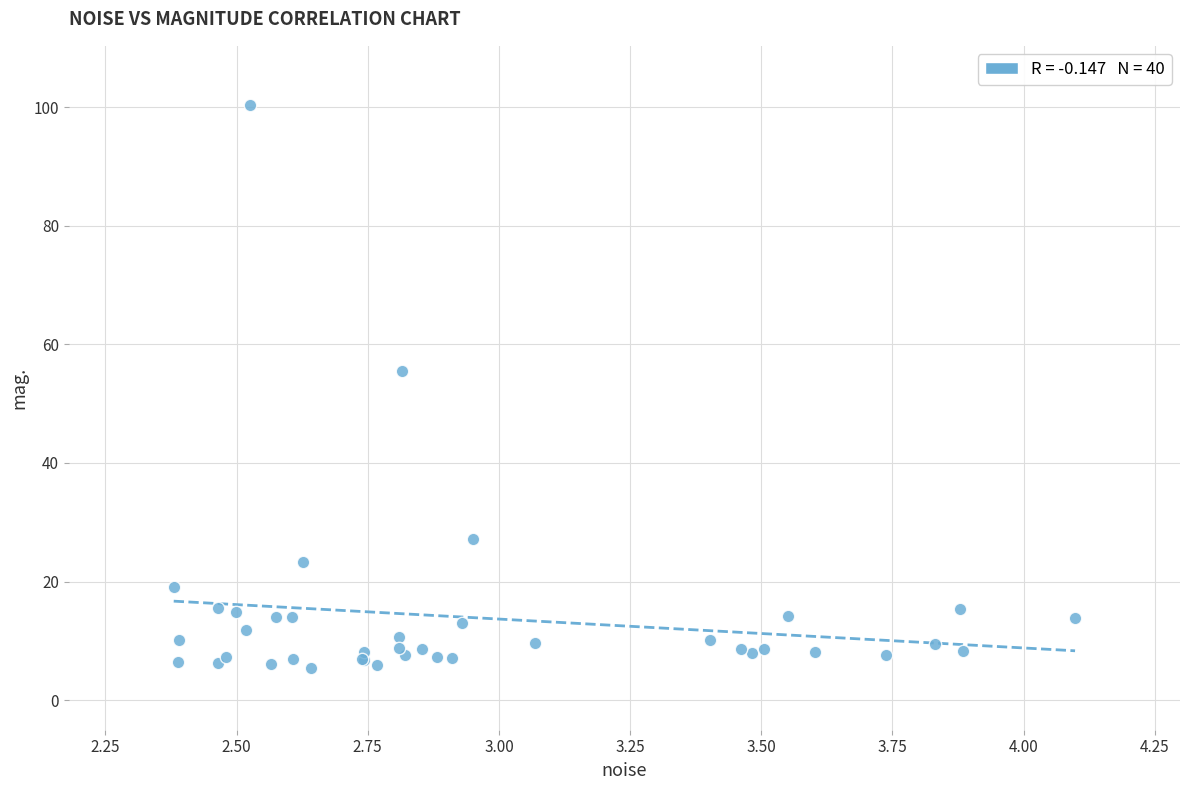

What Y value in the scatter plot is closest to 52?

55.4